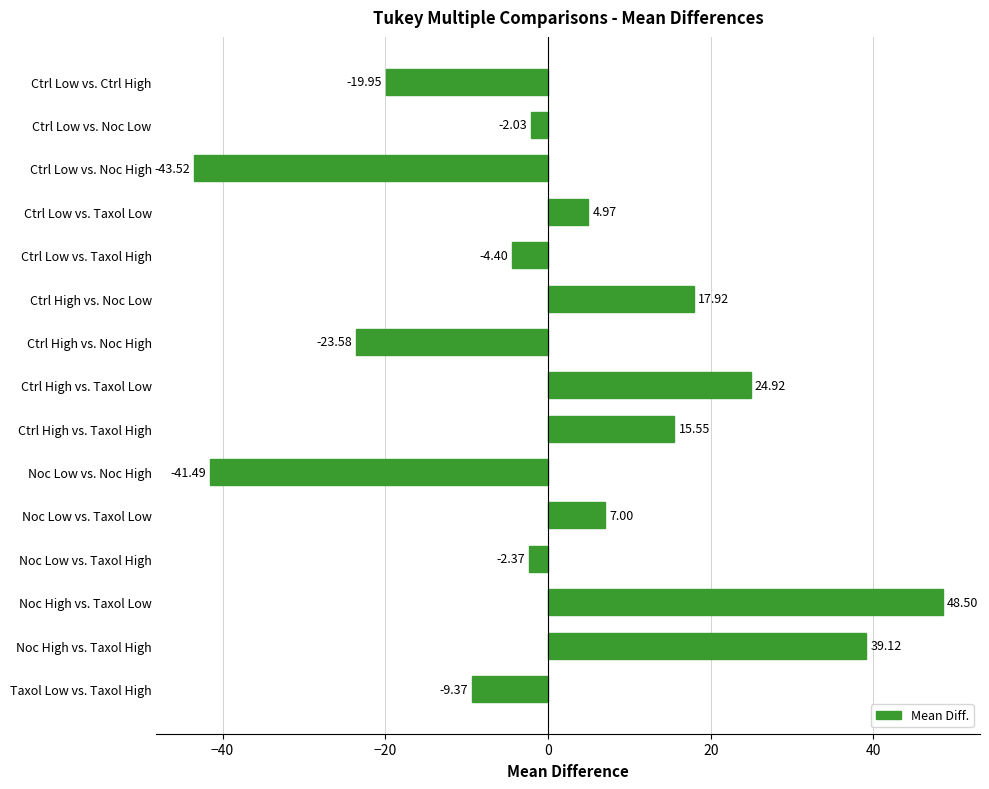

What is the difference between the maximum and minimum values?

92.0